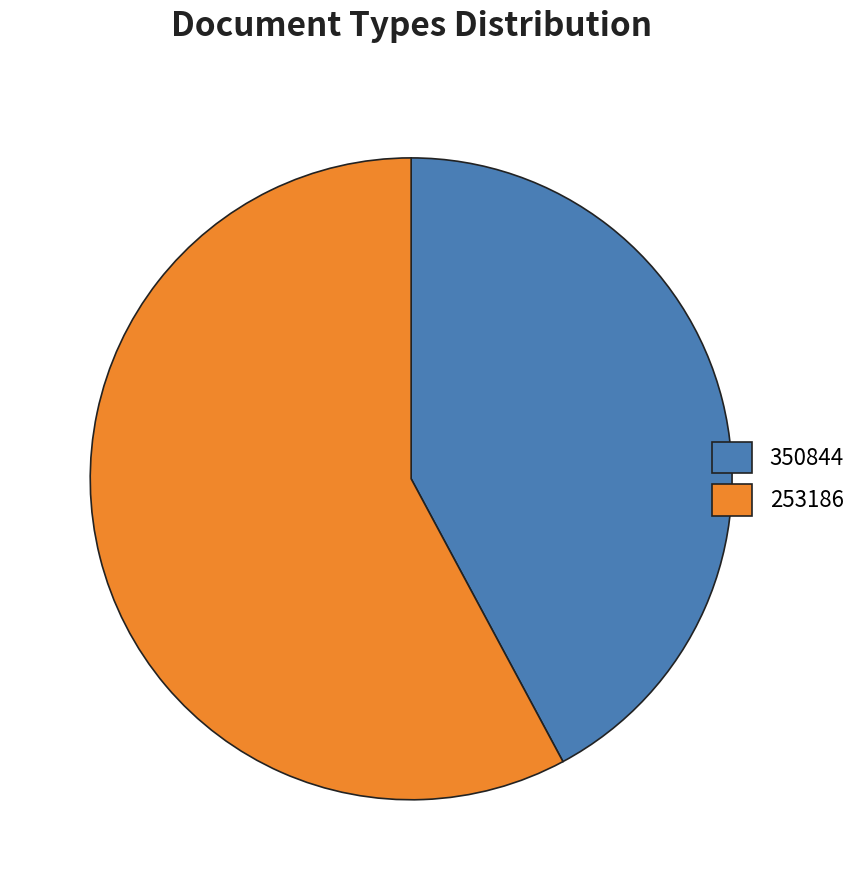

What is the ratio of the value at 350844 to the value at 253186?

0.7